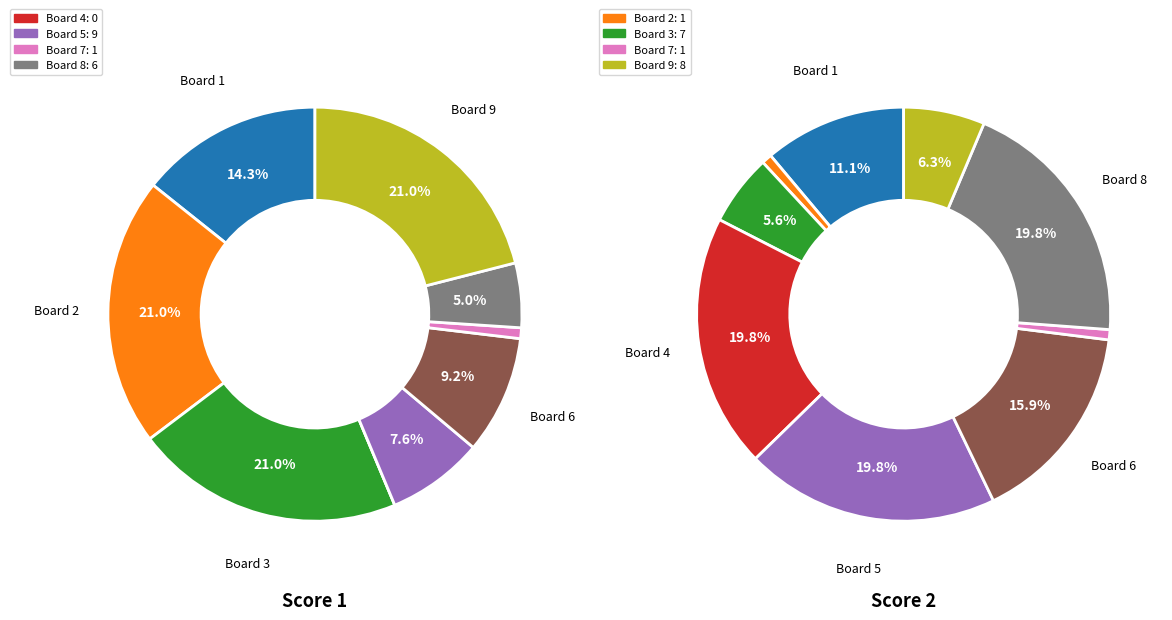

Do Board 3 and Board 2 together represent more than half of the pie?

No